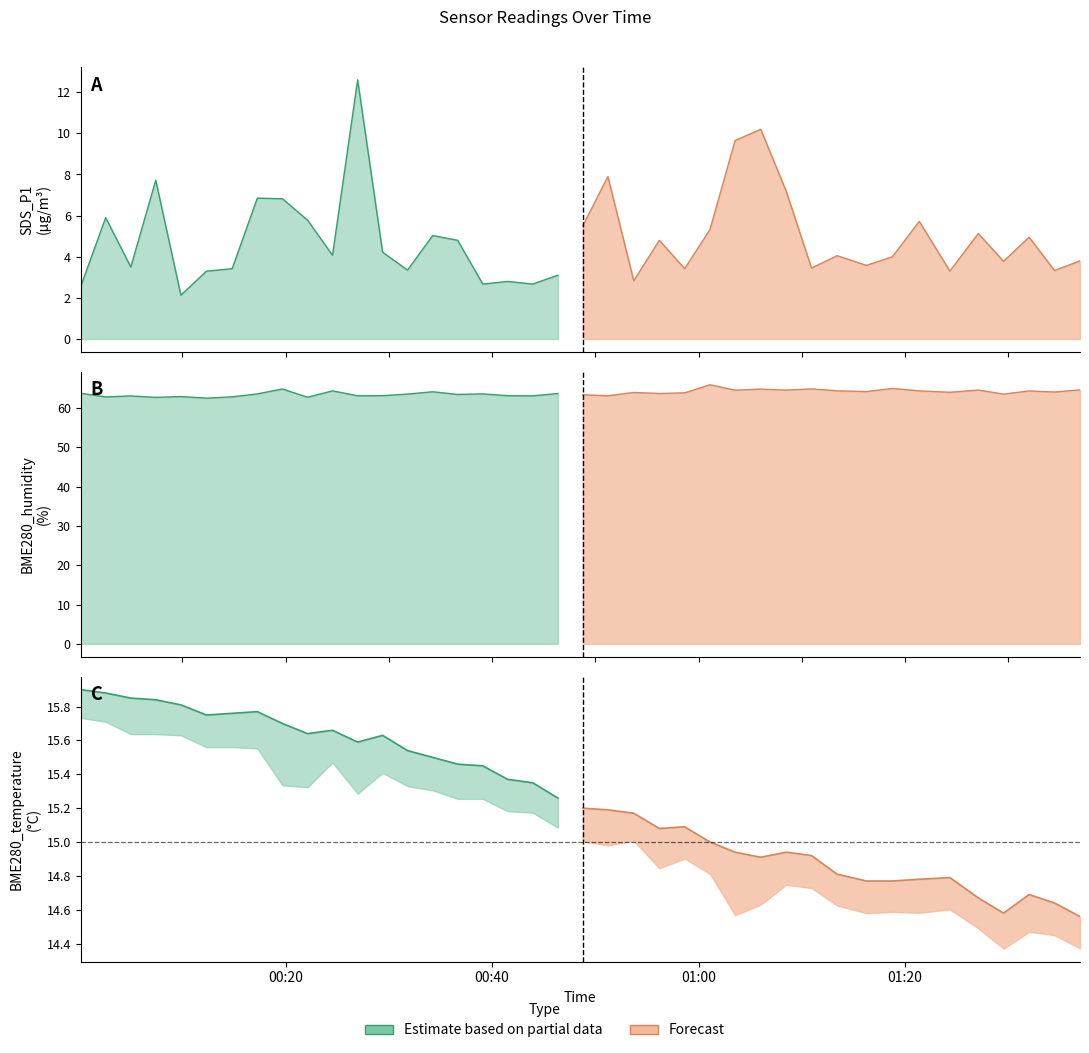

Where does the BME280_humidity series first go above 63?

2021/06/14 00:00:09